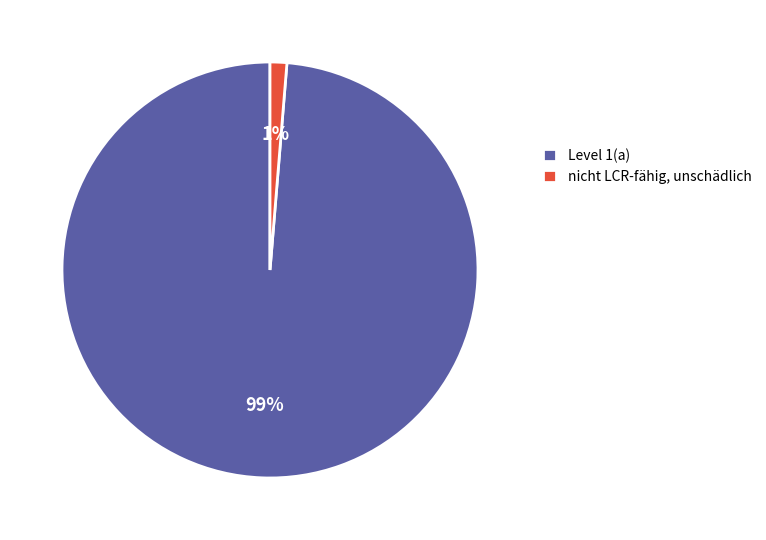

Is the sum of Level 1(a) and nicht LCR-fähig, unschädlich greater than half?

Yes